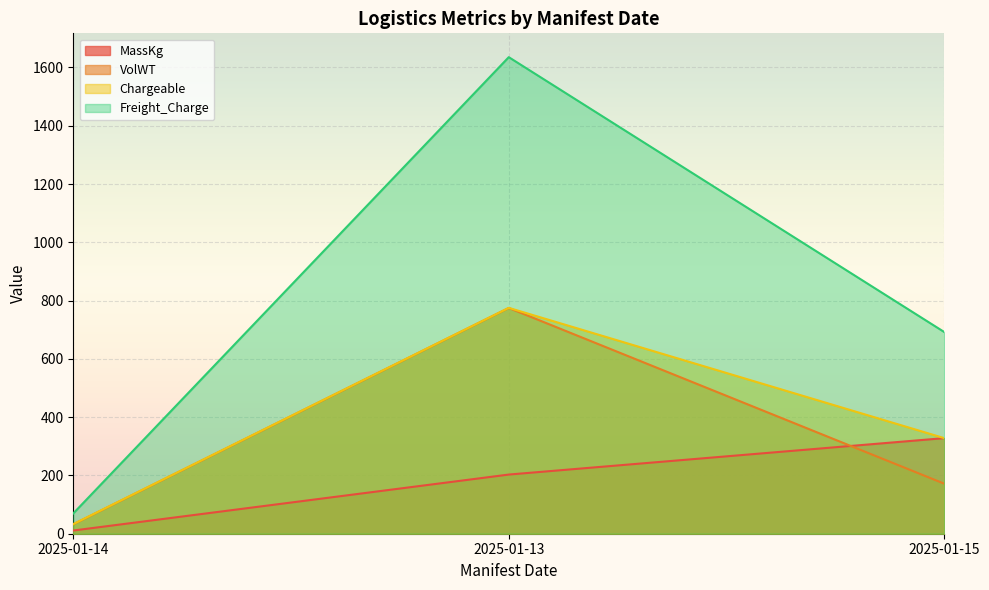

Reading left to right, what are all the values shown in this chart?

MassKg: 2025-01-14=11.0	2025-01-13=203.0	2025-01-15=328.0
VolWT: 2025-01-14=32.4	2025-01-13=774.6	2025-01-15=171.7
Chargeable: 2025-01-14=33.0	2025-01-13=775.0	2025-01-15=328.0
Freight_Charge: 2025-01-14=69.6	2025-01-13=1635.2	2025-01-15=692.1